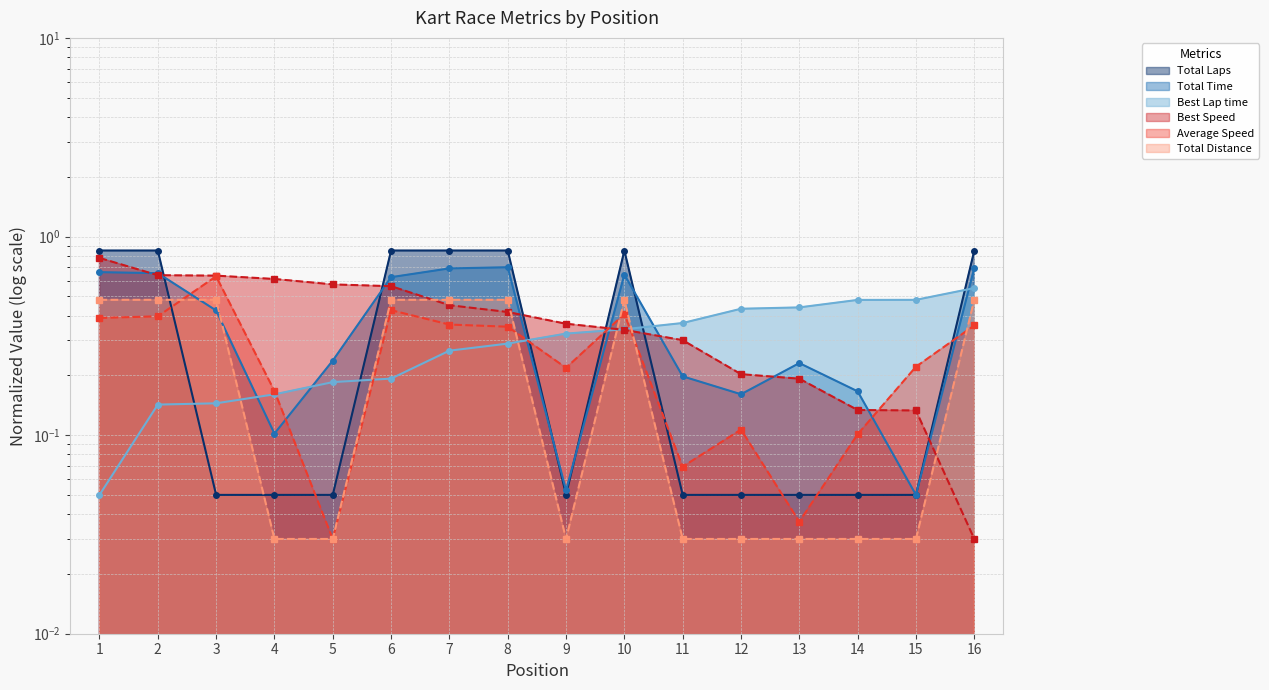

At which category is the sum across all series the highest?

1